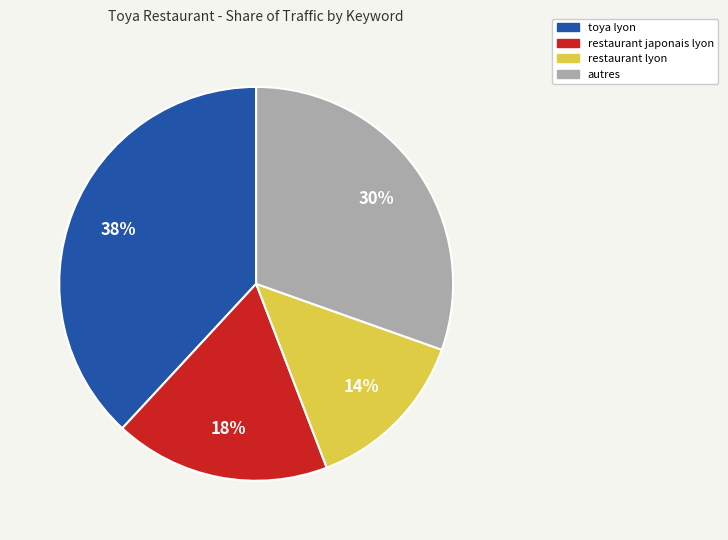

Is there a majority slice in this chart?

No